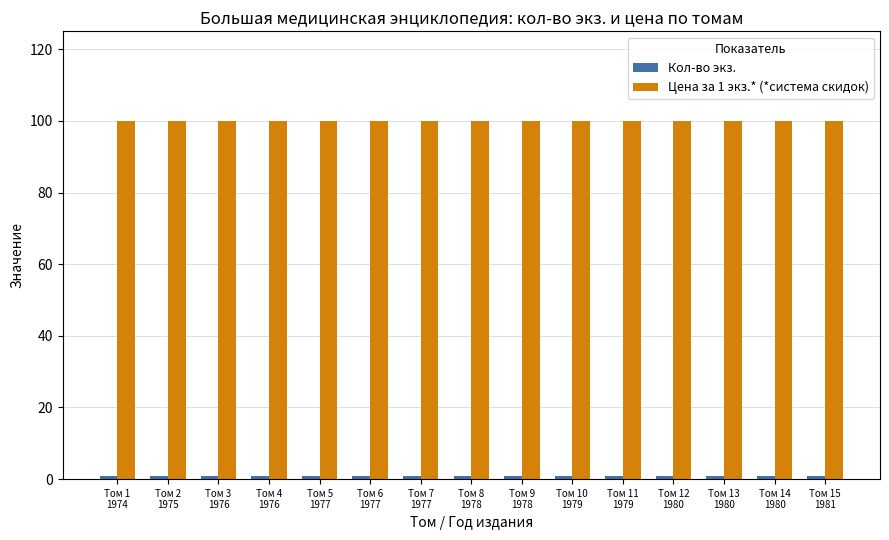

Which series has the largest total across all categories?

Цена за 1 экз.* (*система скидок)